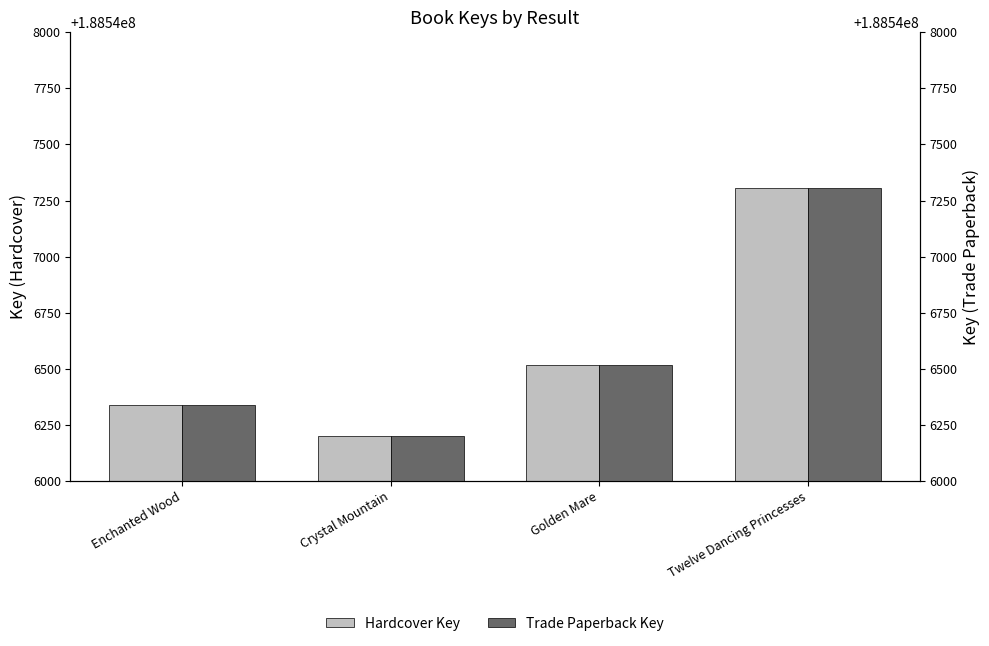

What is the difference between the second highest and second lowest values in the Hardcover Key series?

179